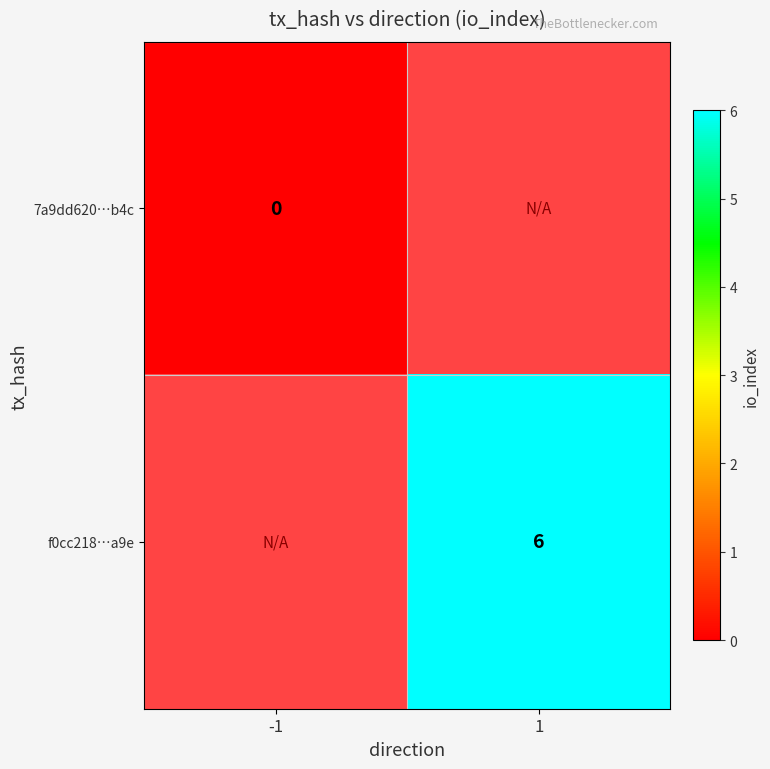

True or false: f0cc218…a9e has a value of 9 at 1.

False